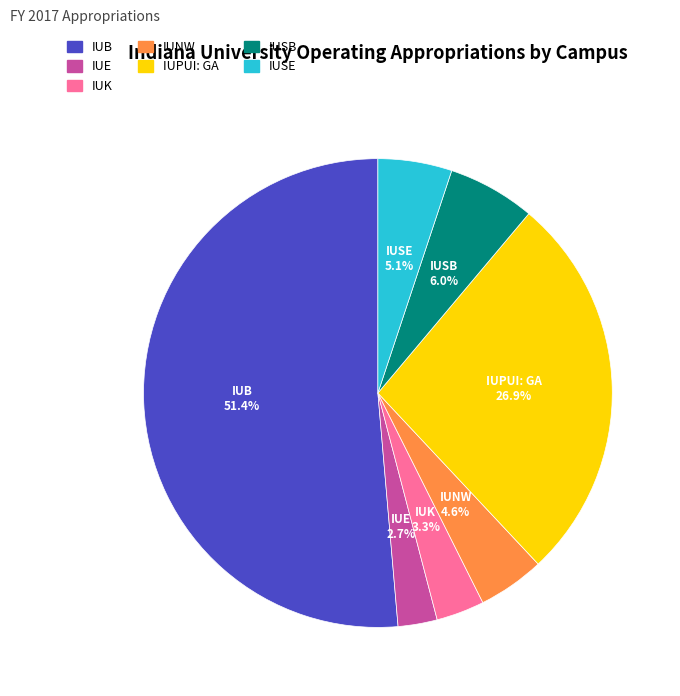

Combined, what portion of the pie is IUB and IUK?

54.7%